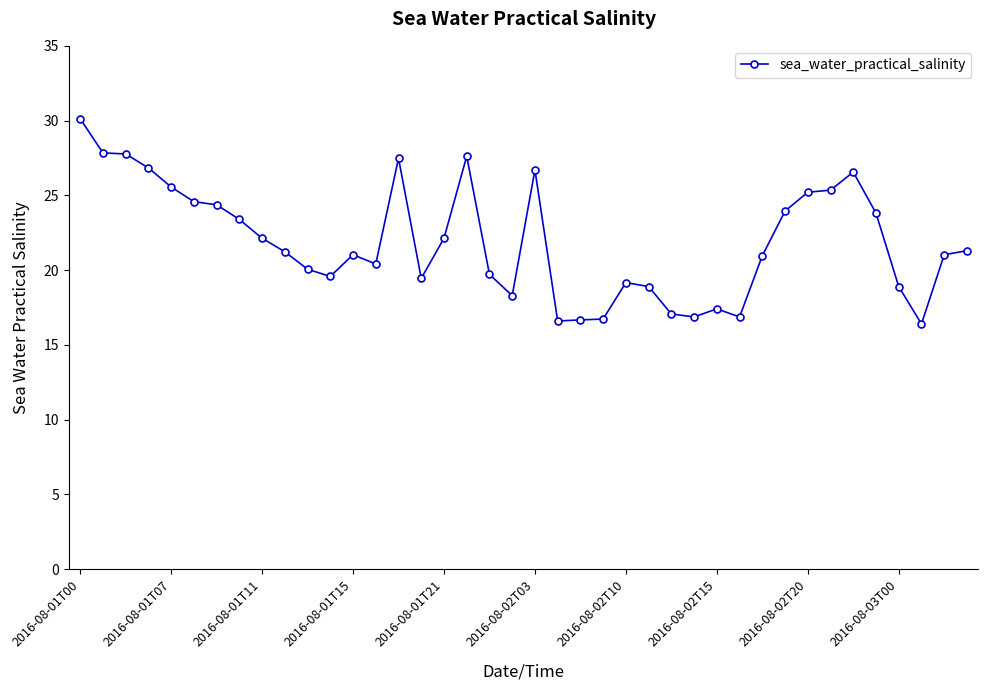

Count the number of categories in the chart.

40